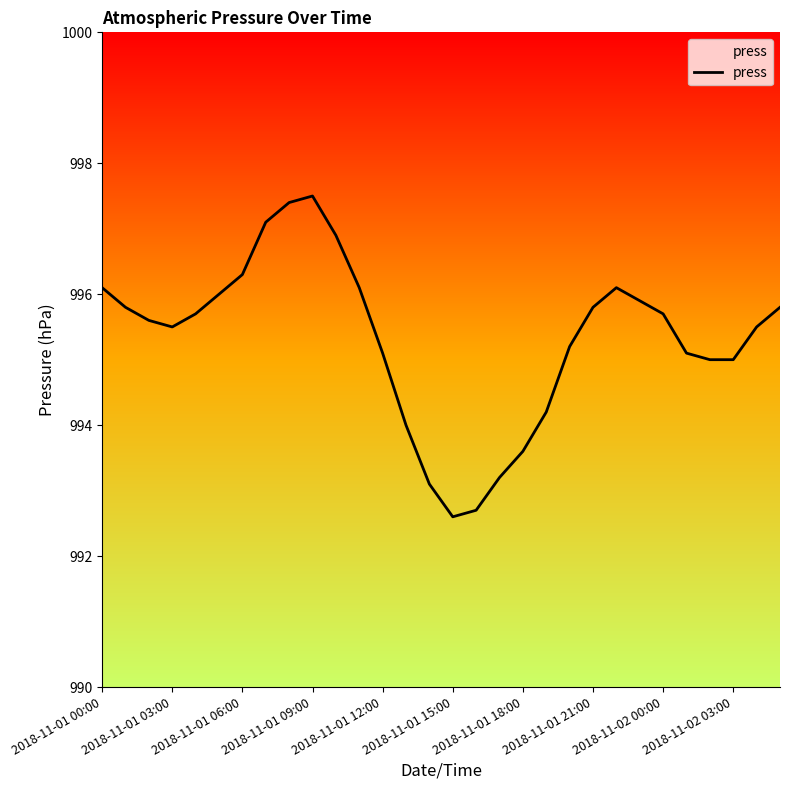

What is the difference between the maximum and minimum values?

4.9